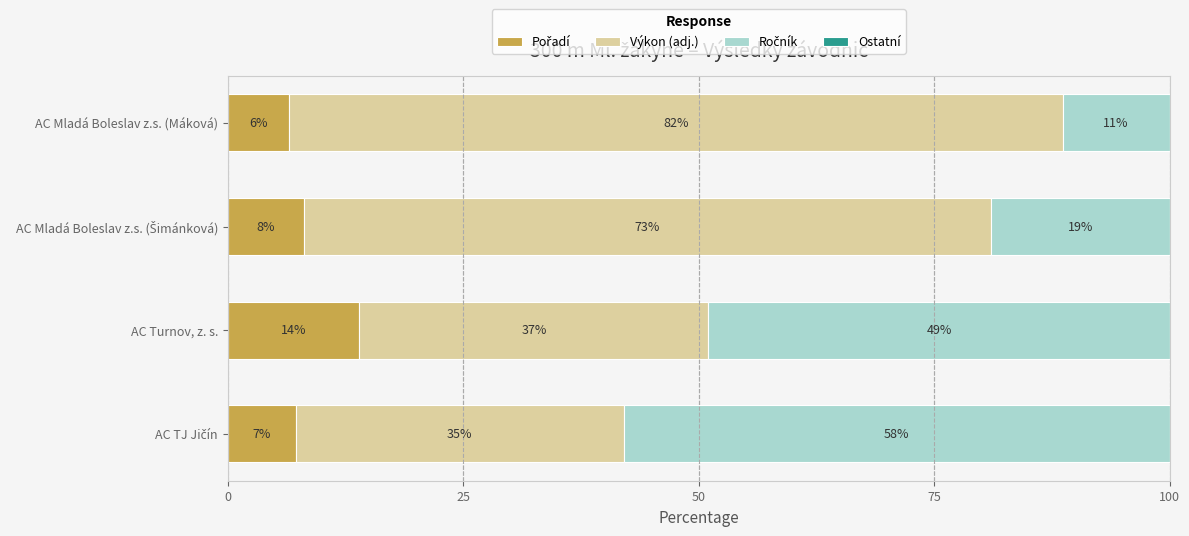

How many data points does each series have?

4